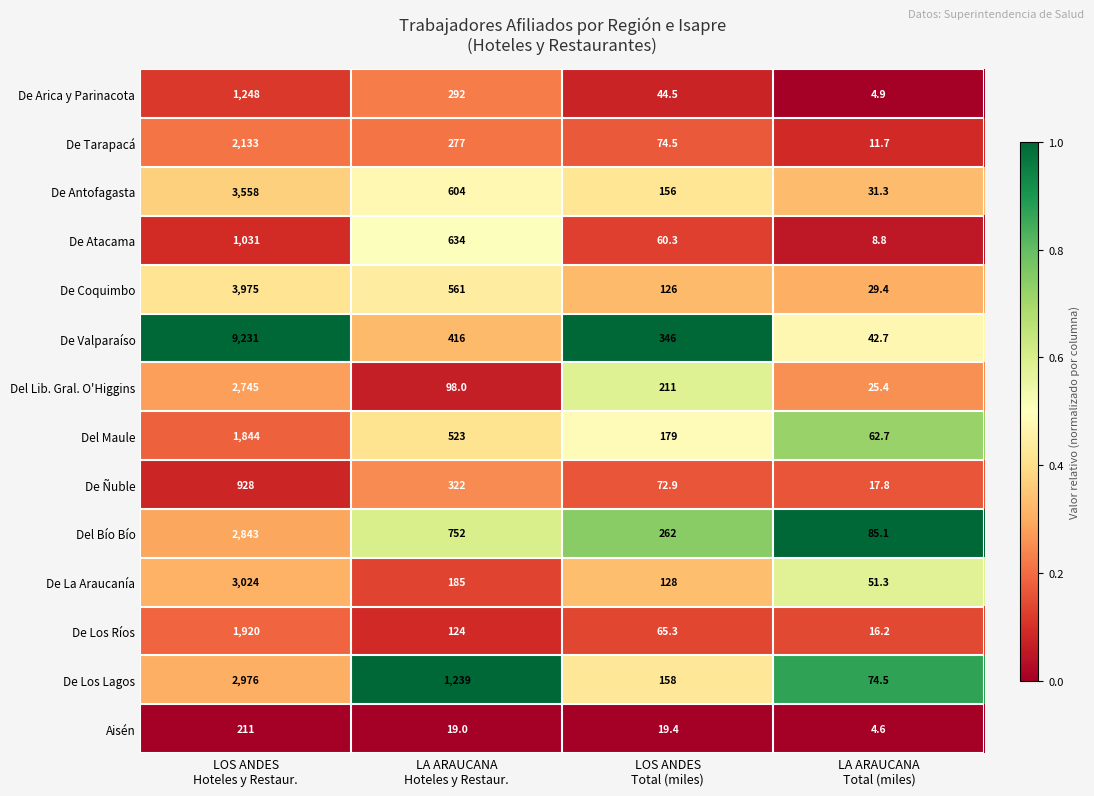

What is the difference between the maximum and minimum values in the De Los Ríos series?

1903.8